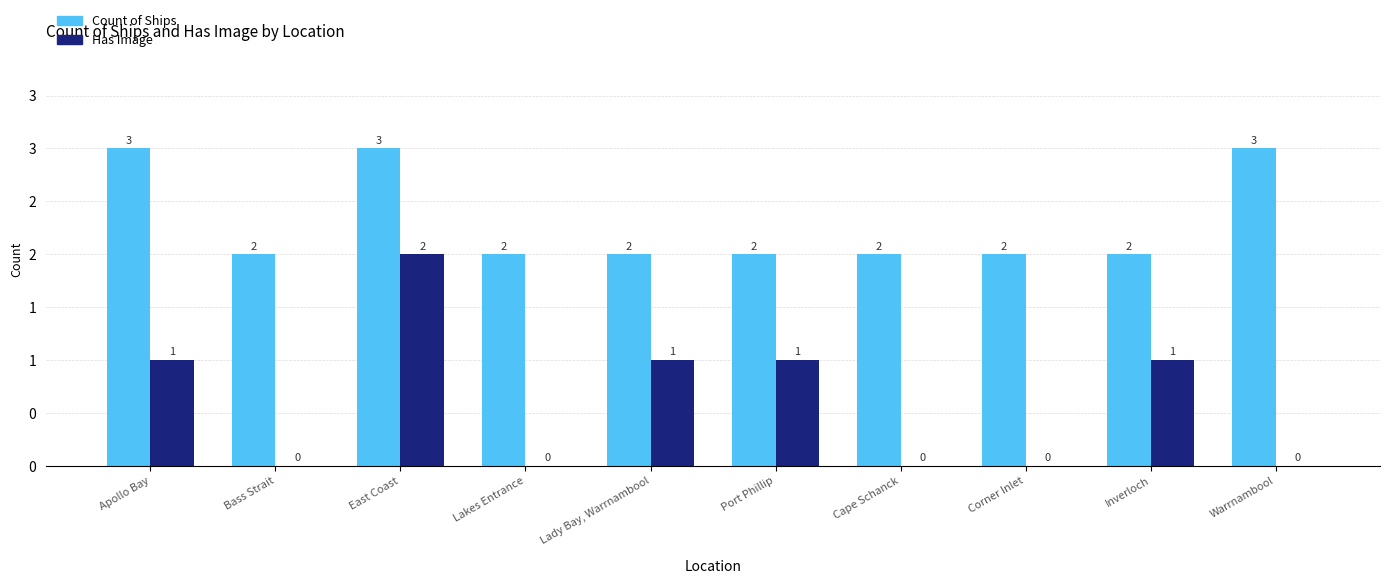

Reading right to left, what are all the values shown in this chart?

Count of Ships: Warrnambool=3	Inverloch=2	Corner Inlet=2	Cape Schanck=2	Port Phillip=2	Lady Bay, Warrnambool=2	Lakes Entrance=2	East Coast=3	Bass Strait=2	Apollo Bay=3
Has Image: Warrnambool=0	Inverloch=1	Corner Inlet=0	Cape Schanck=0	Port Phillip=1	Lady Bay, Warrnambool=1	Lakes Entrance=0	East Coast=2	Bass Strait=0	Apollo Bay=1